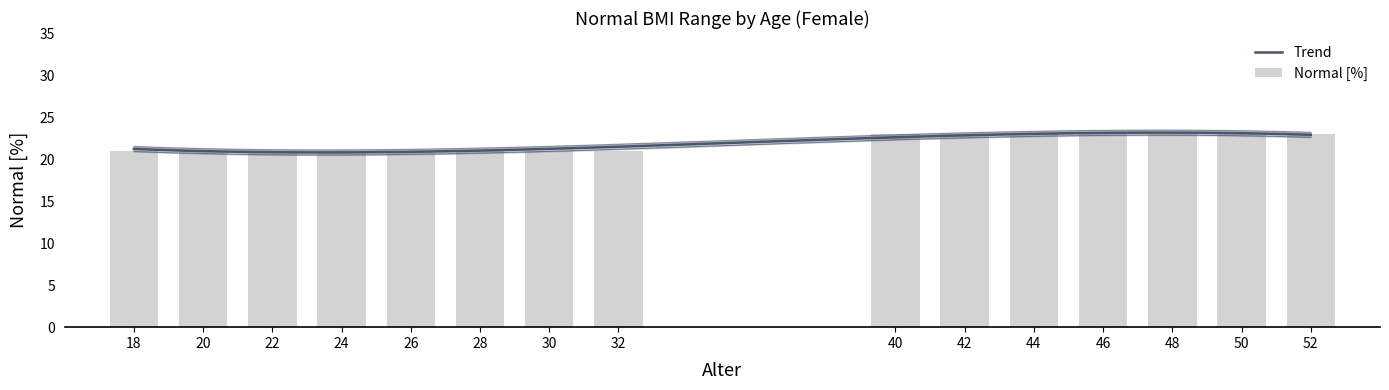

Rank the categories by value from highest to lowest.

40, 42, 44, 46, 48, 50, 52, 18, 20, 22, 24, 26, 28, 30, 32